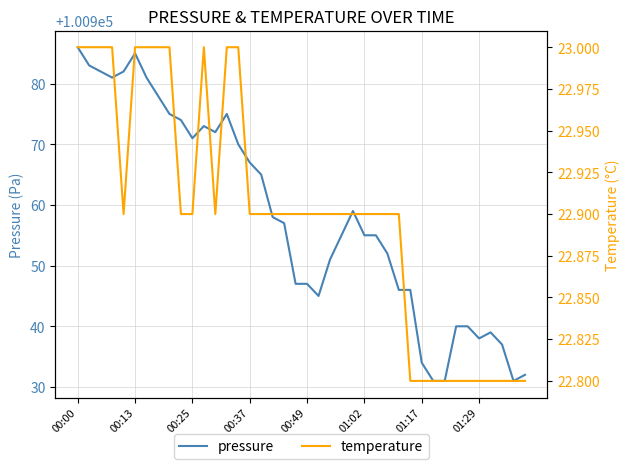

Is it true that pressure equals 134655.4 at 29?

False